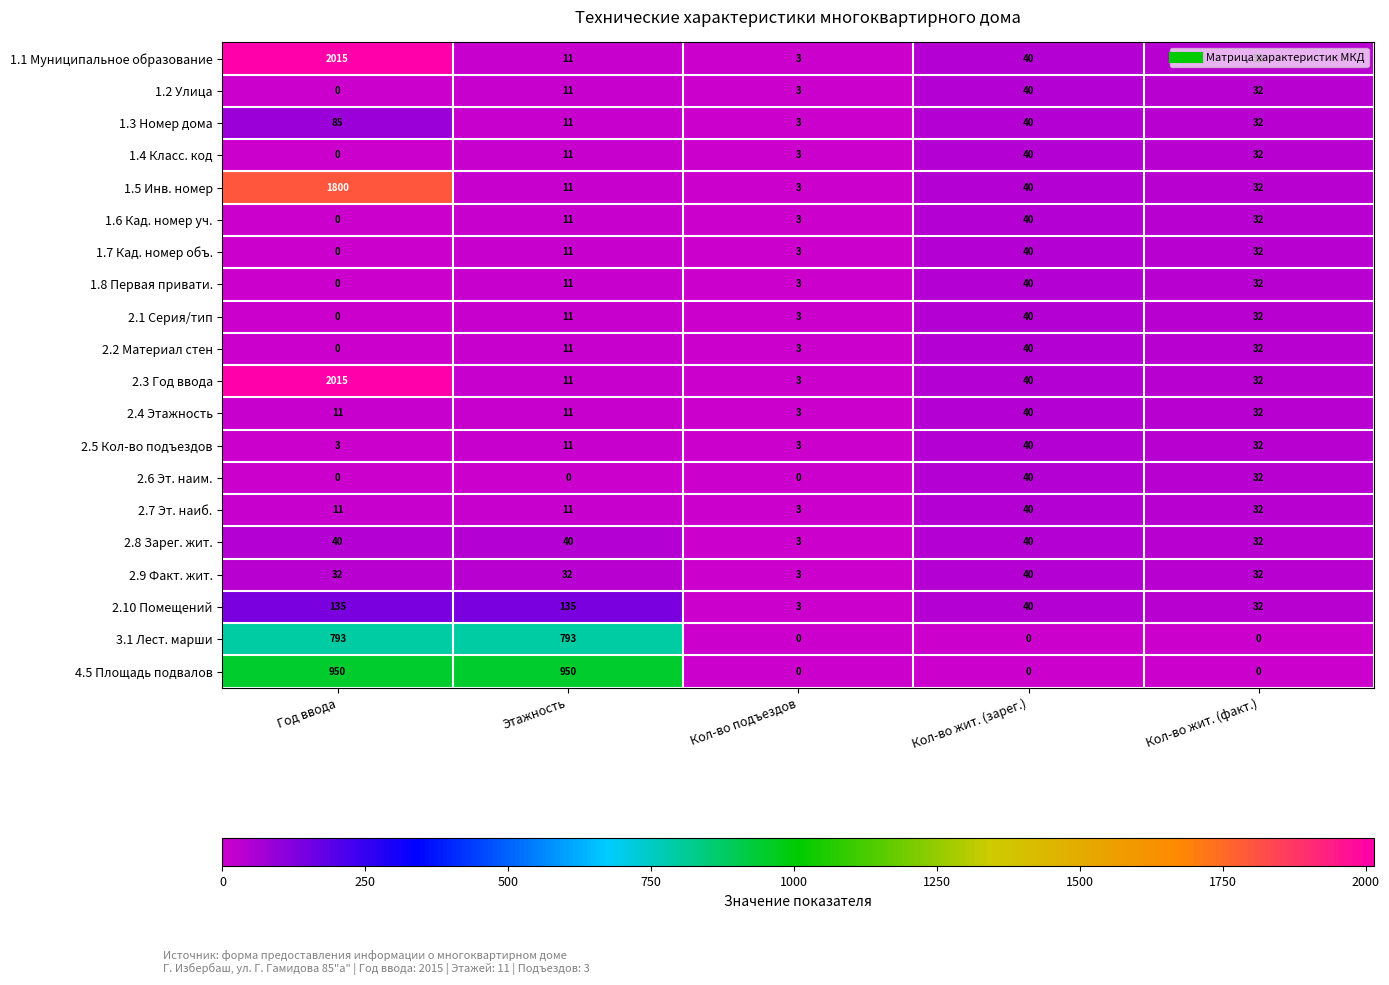

What is the approximate value of 1.1 Муниципальное образование at Год ввода?

2015